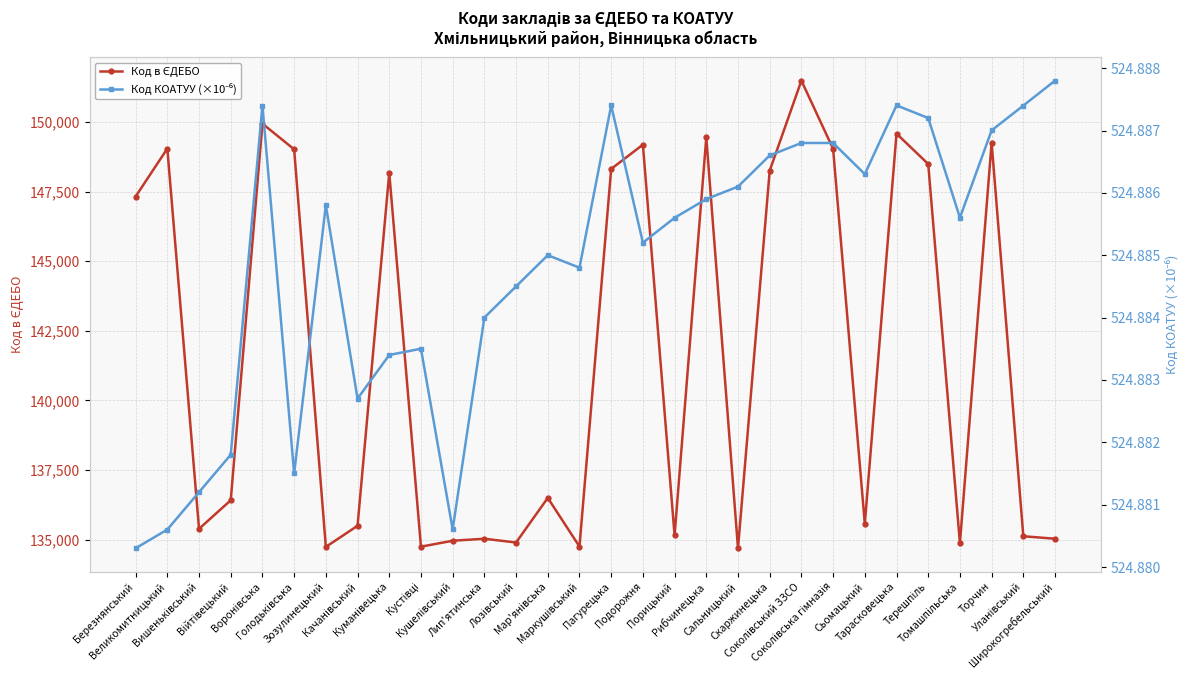

Which series has the widest spread of values?

Код в ЄДЕБО